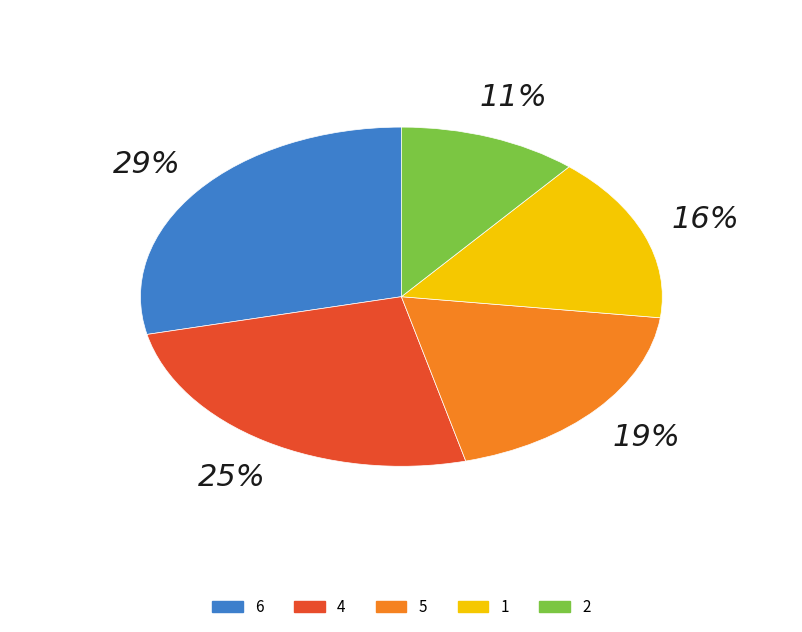

Approximately how many times larger is the value at 1 compared to 4?

0.6